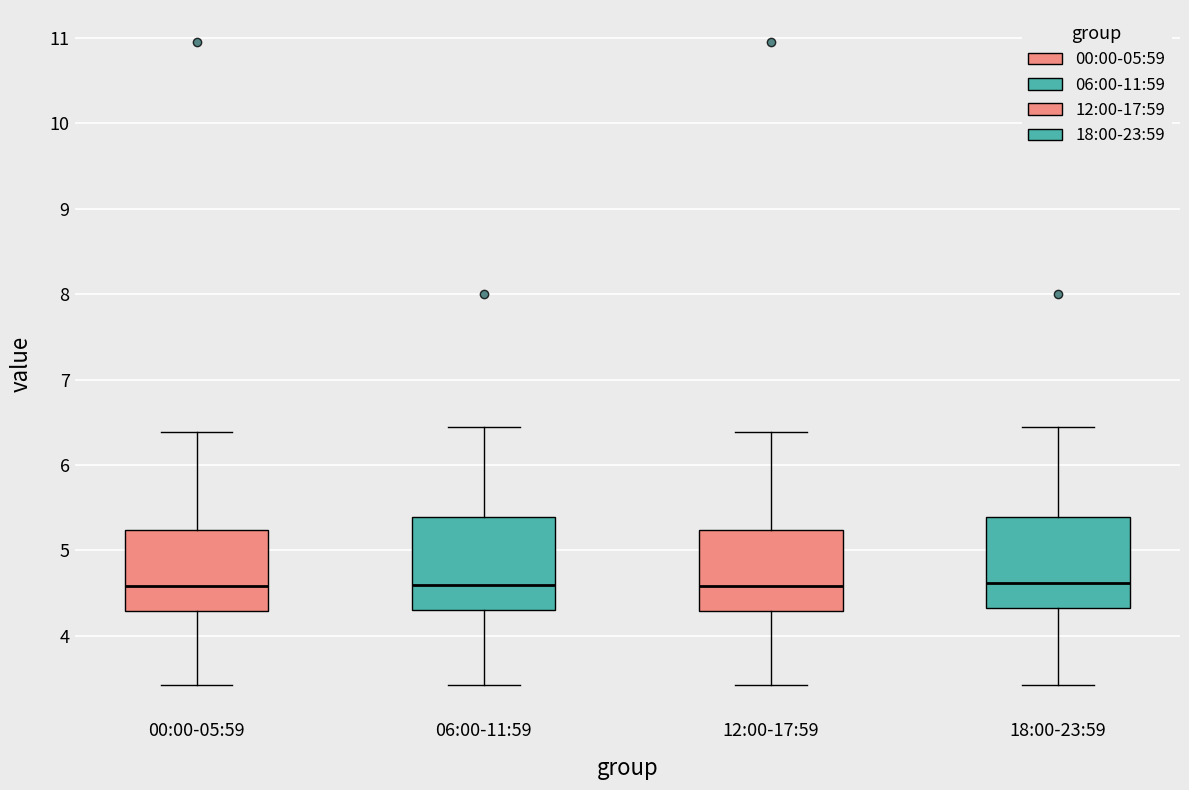

Reading left to right, read every box against the y-axis: the position of its median line, the range the box covers, and the ends of its whiskers. The values are not printed on the chart, so give them approximately, as read against the axis.

00:00-05:59: median 4.6, box 4.3 to 5.2, whiskers 3.4 to 6.4
06:00-11:59: median 4.6, box 4.3 to 5.4, whiskers 3.4 to 6.5
12:00-17:59: median 4.6, box 4.3 to 5.2, whiskers 3.4 to 6.4
18:00-23:59: median 4.6, box 4.3 to 5.4, whiskers 3.4 to 6.5